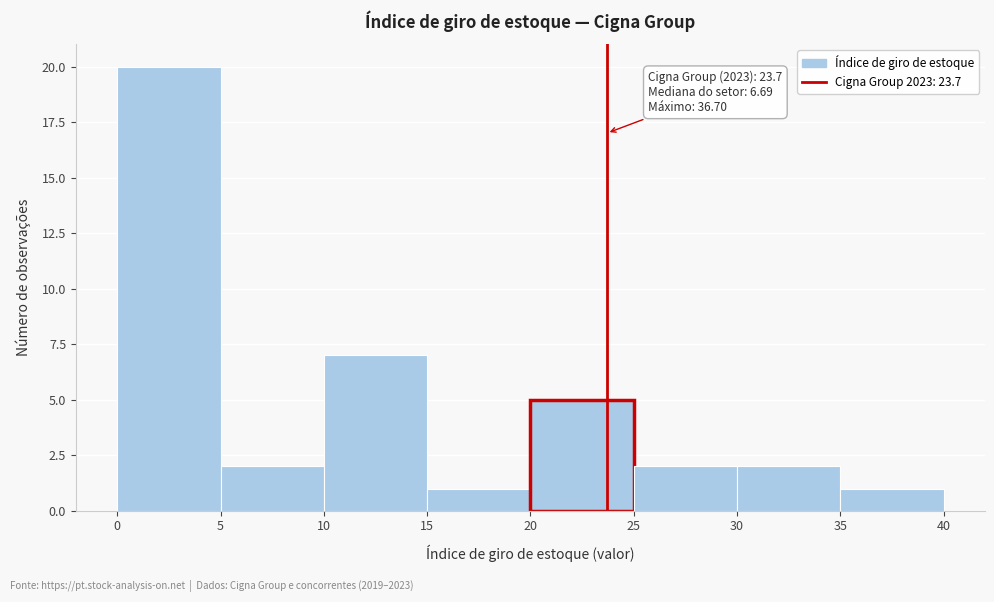

Which range on the x-axis has the tallest bar?

0 to 5